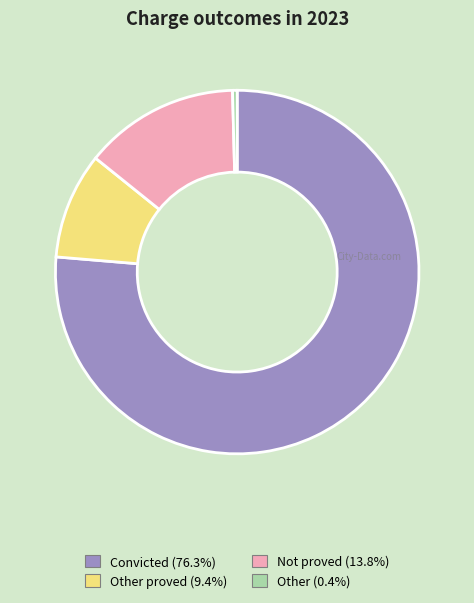

Is there a majority slice in this chart?

Yes